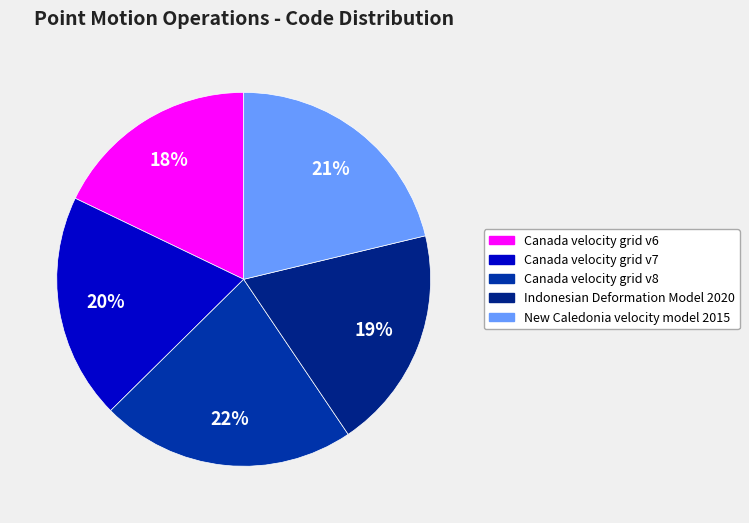

To the nearest percent, what portion does Indonesian Deformation Model 2020 represent?

19%